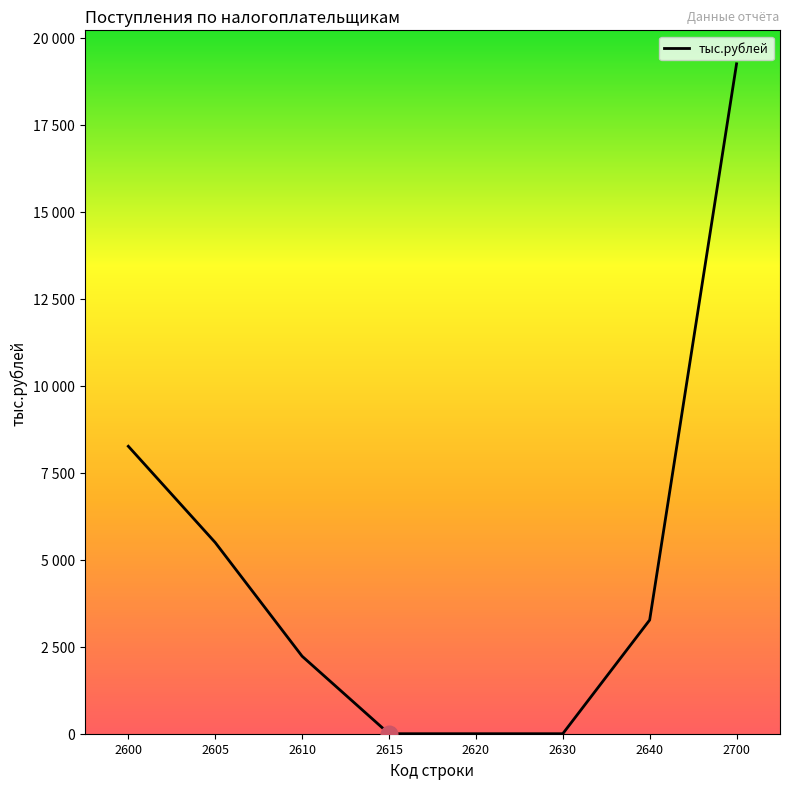

Reading right to left, transcribe all the data shown in this chart.

19254	3268	0	0	0	2228	5496	8262